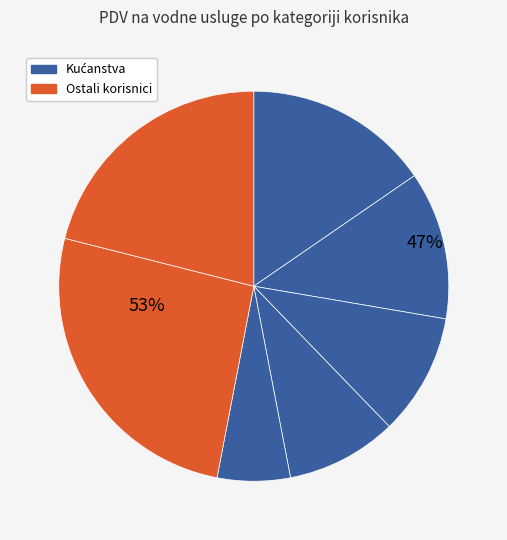

Is there a majority slice in this chart?

No